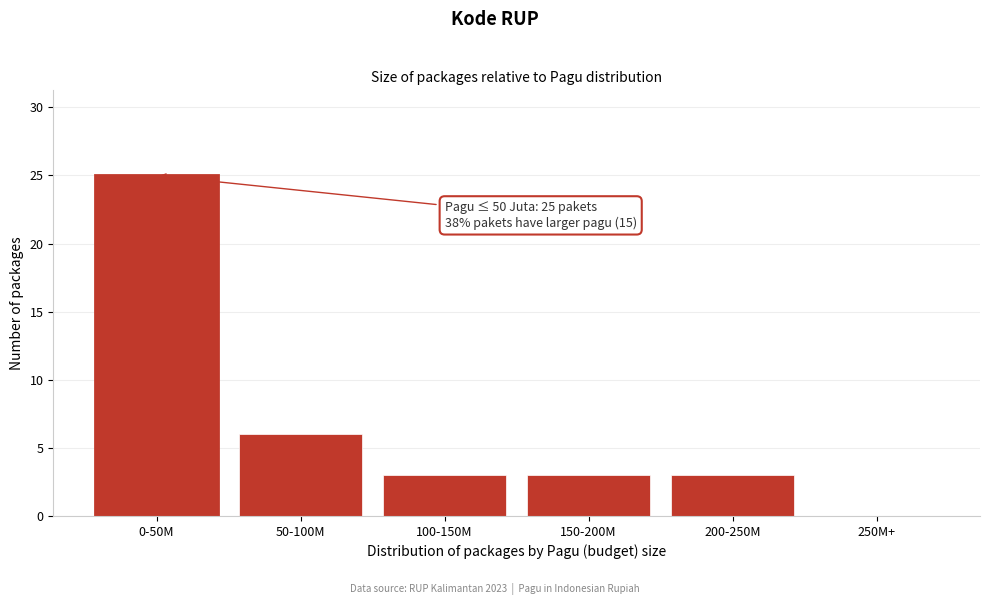

Reading left to right, extract all data points from this chart.

0-50M=25	50-100M=6	100-150M=3	150-200M=3	200-250M=3	250M+=0